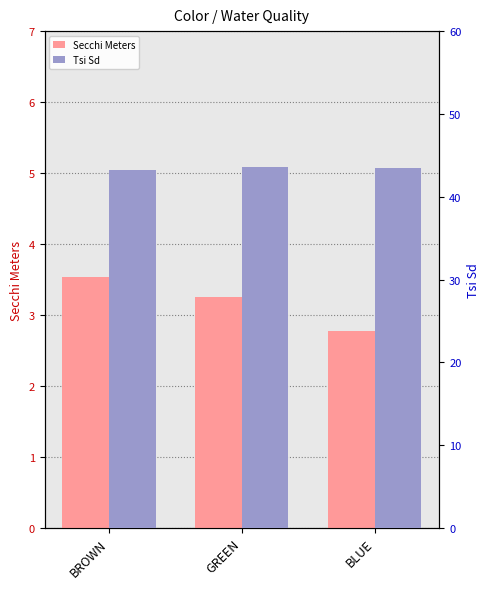

Read the Tsi Sd value at BROWN.

43.2